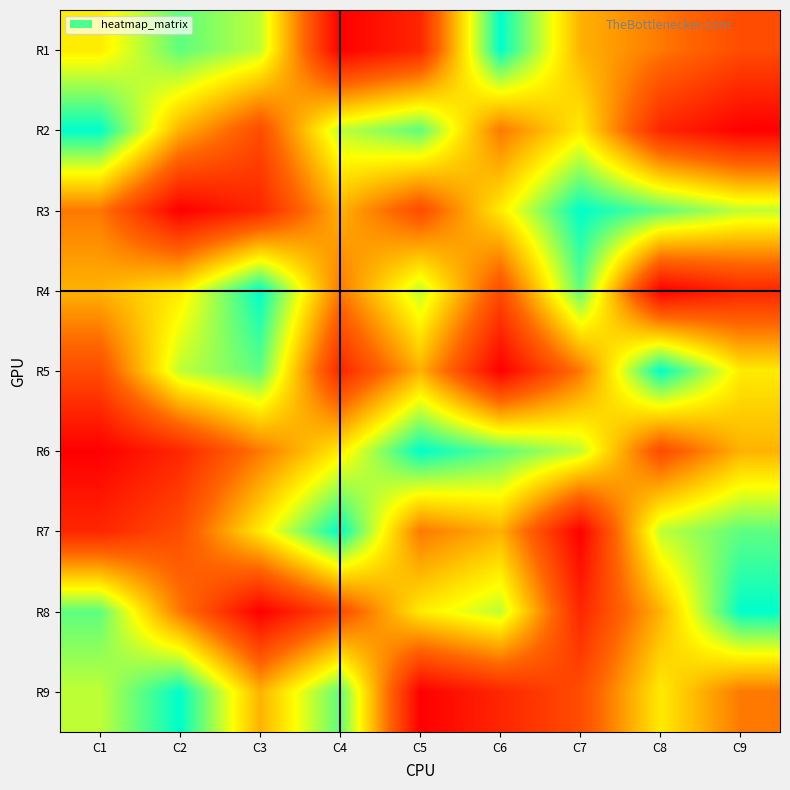

Reading right to left, transcribe all the data shown in this chart.

R1: C9=3	C8=4	C7=5	C6=9	C5=2	C4=1	C3=7	C2=8	C1=6
R2: C9=1	C8=2	C7=6	C6=4	C5=8	C4=7	C3=3	C2=5	C1=9
R3: C9=7	C8=8	C7=9	C6=6	C5=3	C4=5	C3=2	C2=1	C1=4
R4: C9=2	C8=1	C7=8	C6=3	C5=7	C4=4	C3=9	C2=6	C1=5
R5: C9=6	C8=9	C7=4	C6=1	C5=5	C4=2	C3=8	C2=7	C1=3
R6: C9=5	C8=3	C7=7	C6=8	C5=9	C4=6	C3=4	C2=2	C1=1
R7: C9=8	C8=7	C7=1	C6=5	C5=4	C4=9	C3=6	C2=3	C1=2
R8: C9=9	C8=5	C7=2	C6=7	C5=6	C4=3	C3=1	C2=4	C1=8
R9: C9=4	C8=6	C7=3	C6=2	C5=1	C4=8	C3=5	C2=9	C1=7